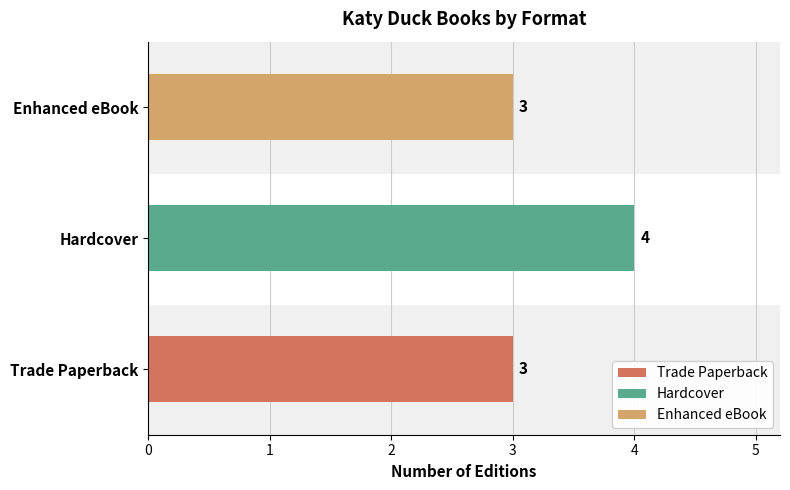

Is it true that the value at Hardcover is 4?

True